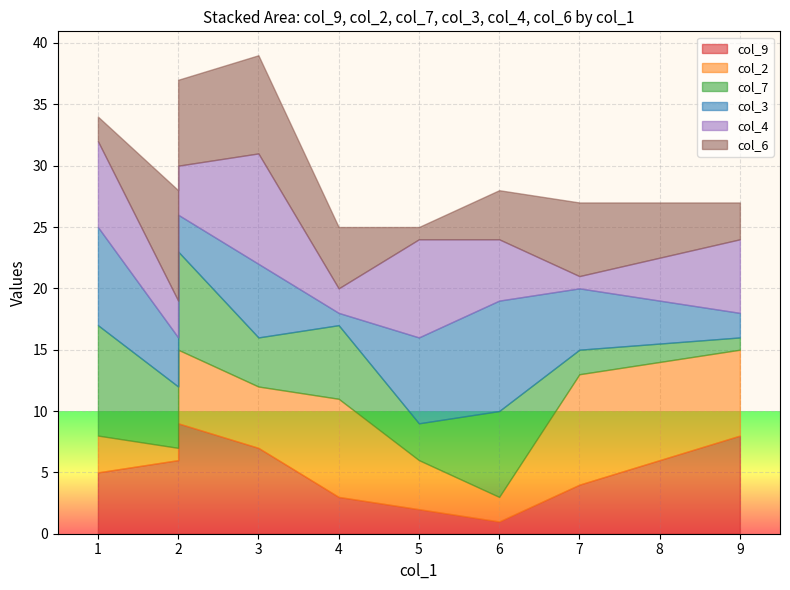

How many lines are shown in the chart?

6